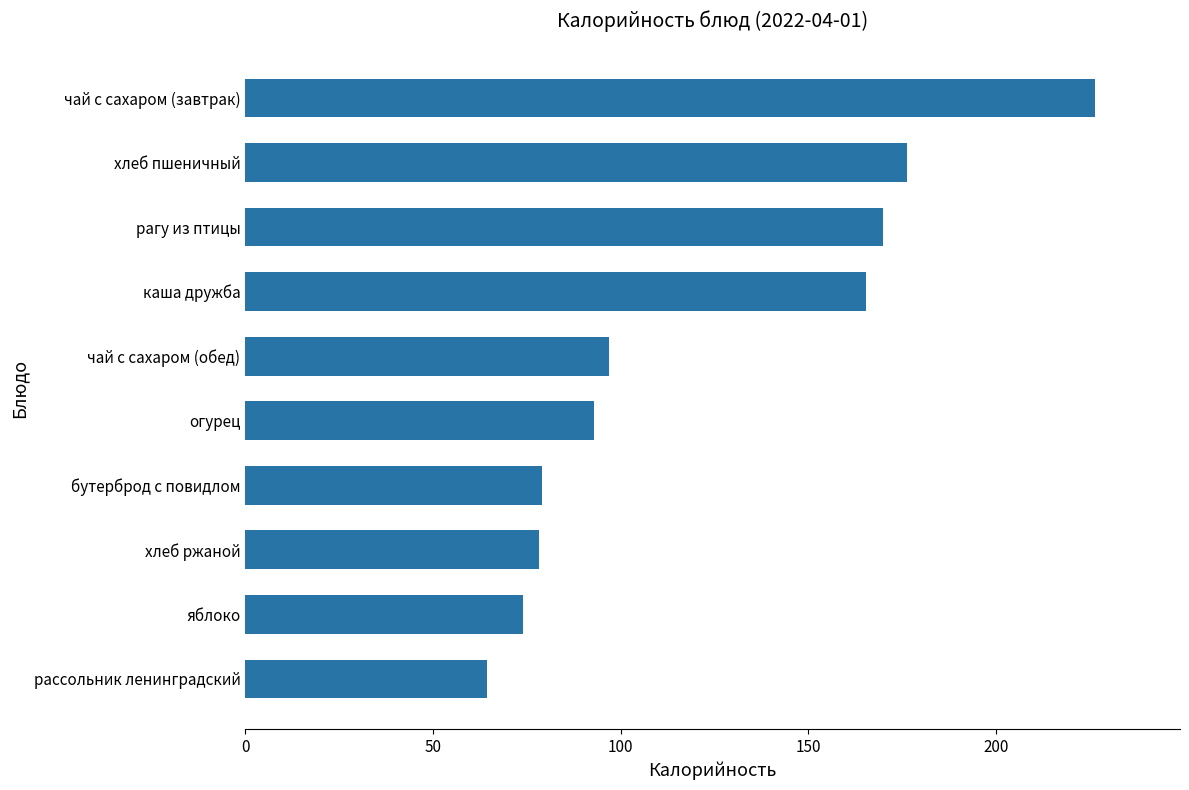

What is the sum of all values?

1223.6